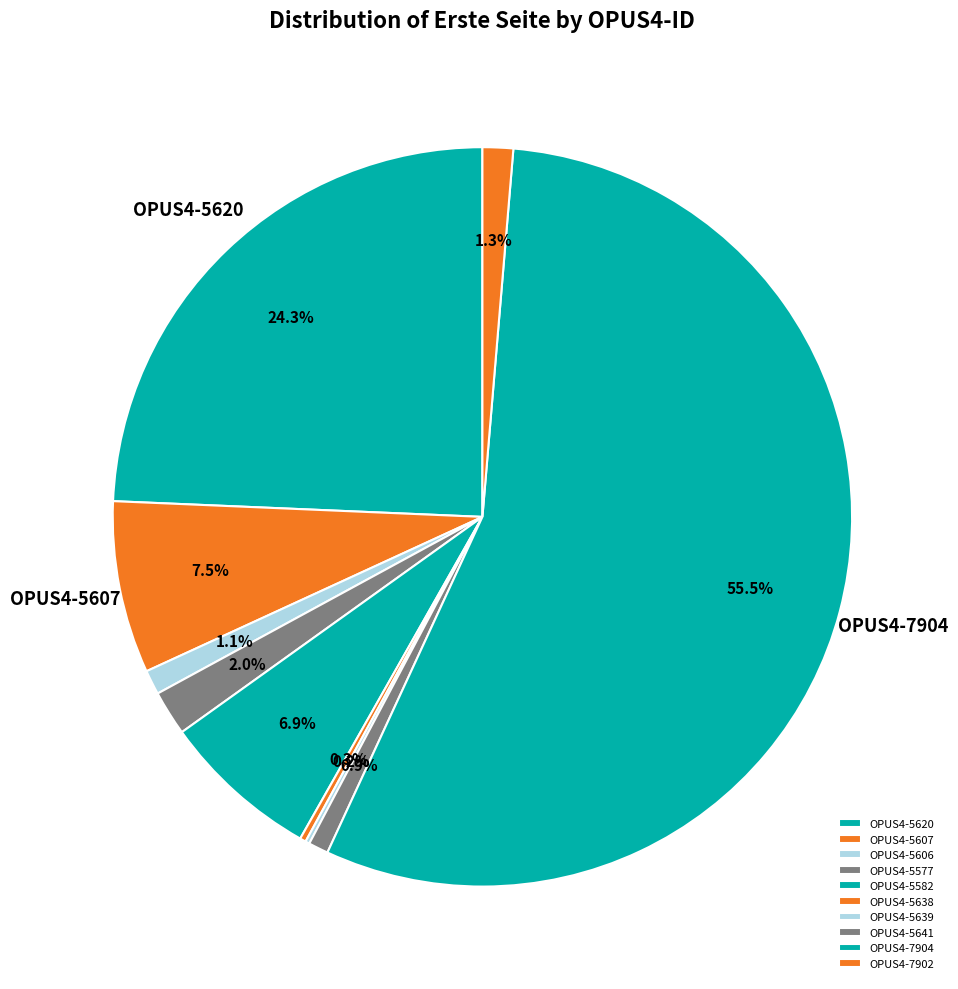

What is the smallest slice in the pie chart?

OPUS4-5639